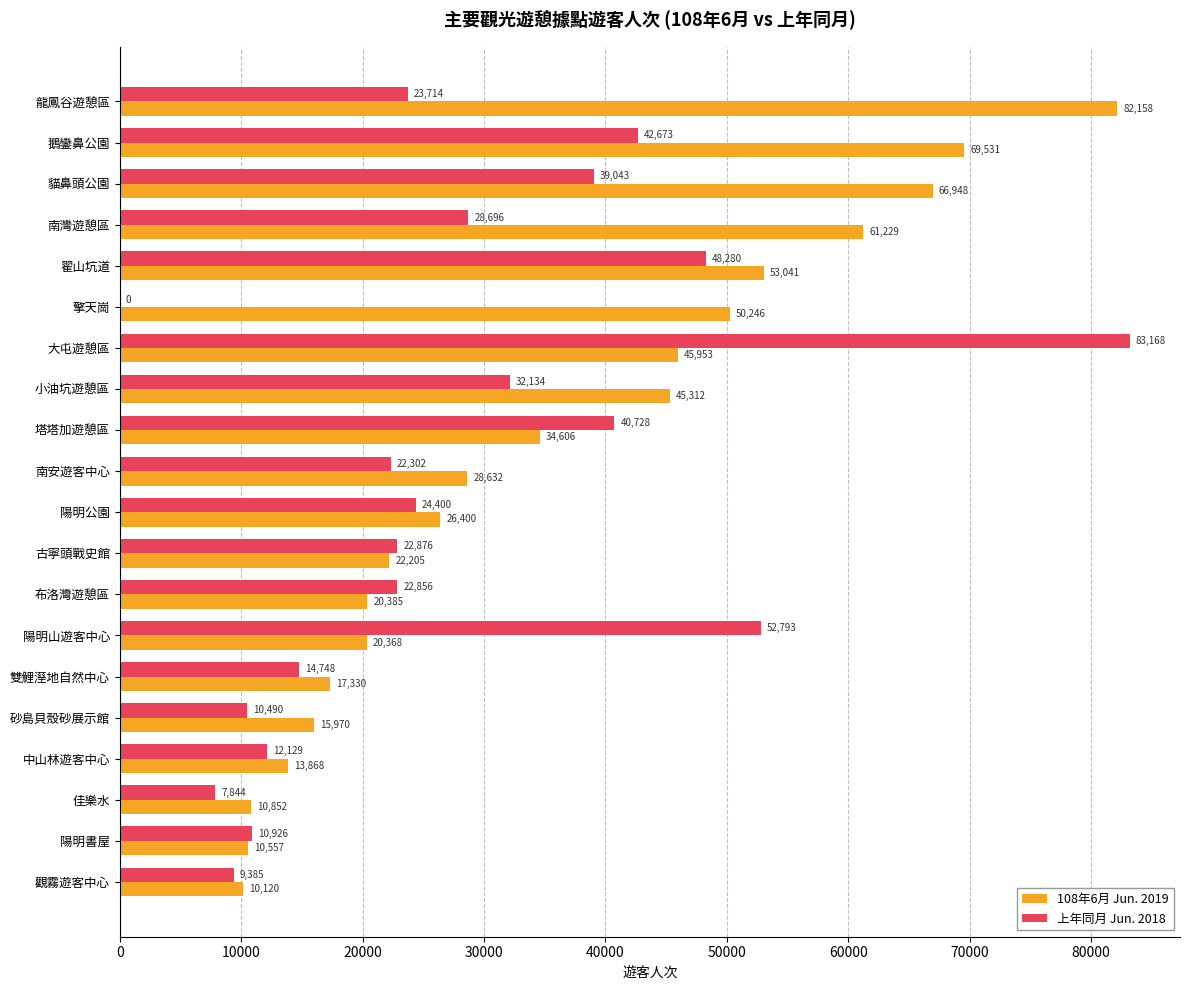

What is the total value across all series at 陽明山遊客中心?

73161